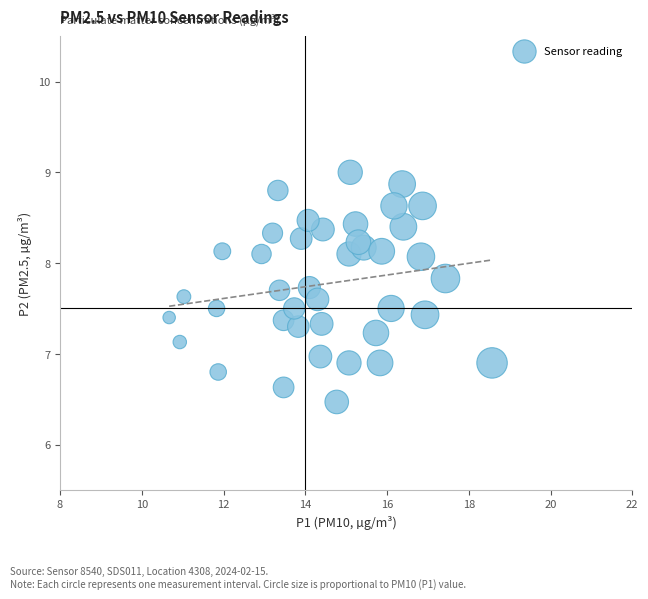

What is the range of X values (max minus min)?

7.9